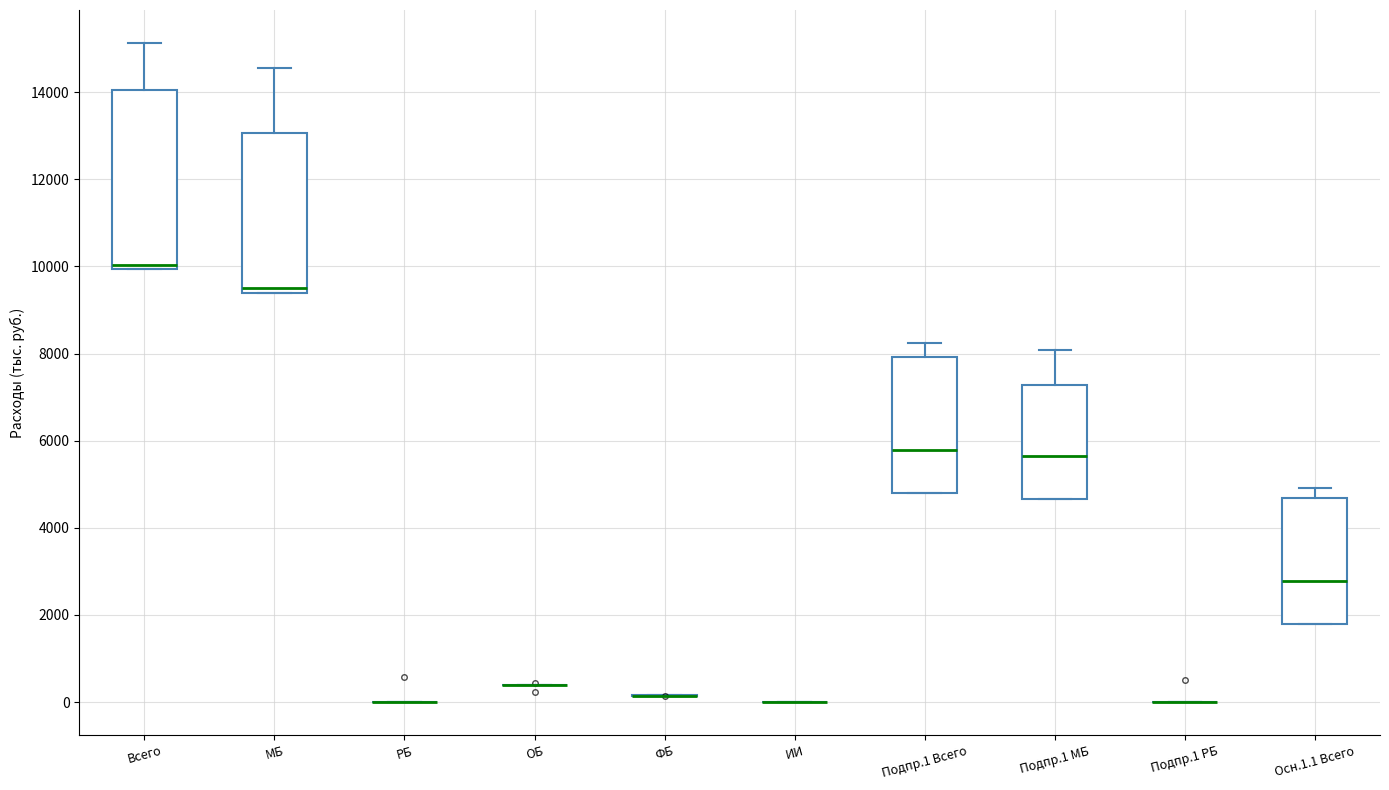

Which box is the tallest, from its lower edge to its upper edge?

Всего